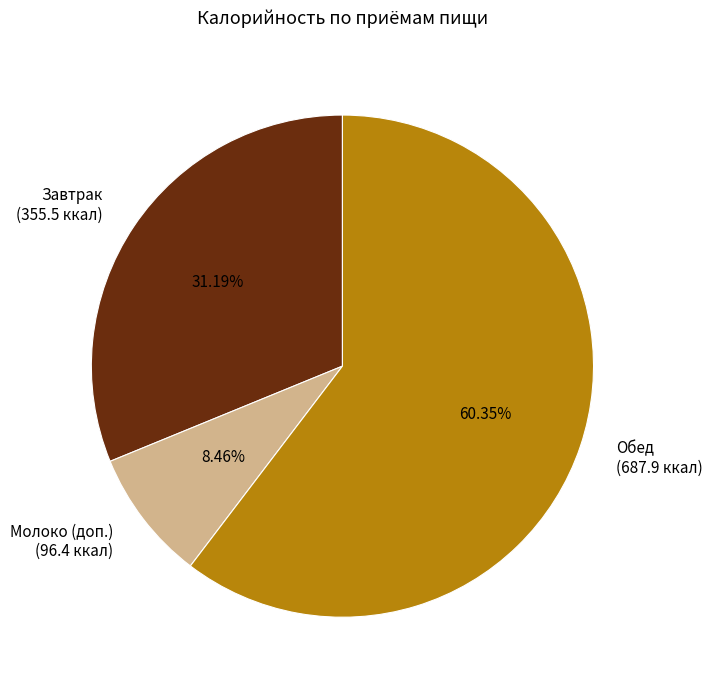

Does Обед (687.9 ккал) represent more than half of the total?

Yes